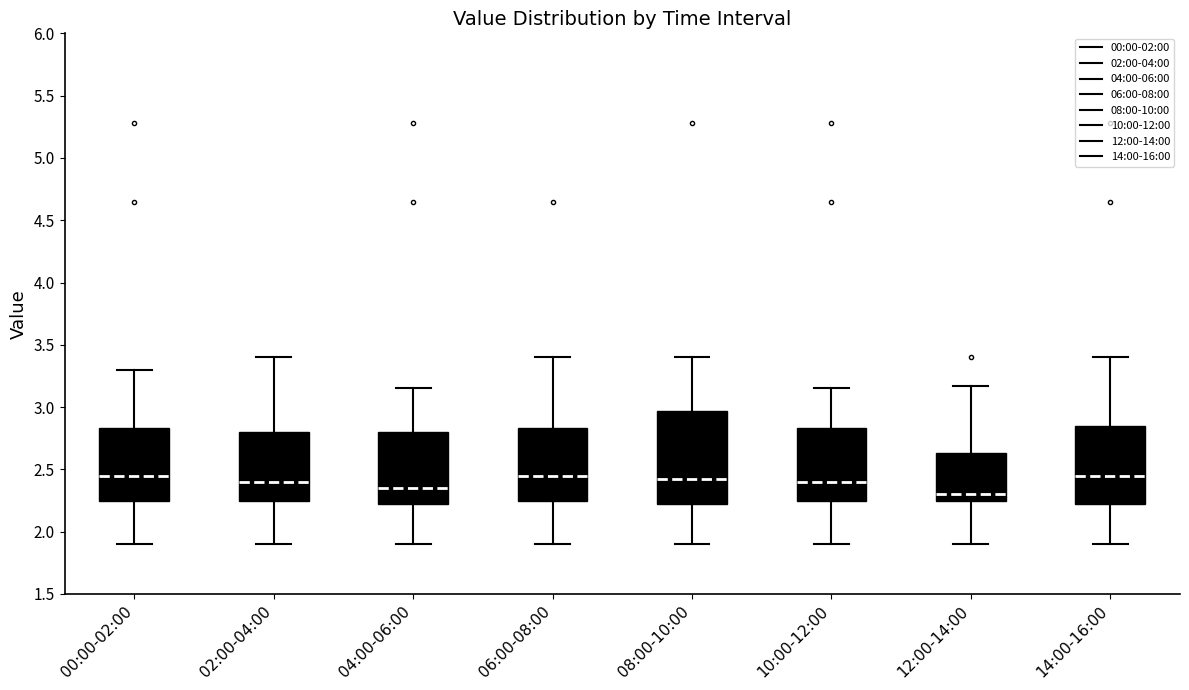

Reading left to right, transcribe this box plot: for each box, give where its median line is, the range the box spans, and where its two whiskers end, as read against the y-axis. The values are not printed on the chart, so give them approximately, as read against the axis.

00:00-02:00: median 2.45, box 2.25 to 2.85, whiskers 1.90 to 3.30
02:00-04:00: median 2.40, box 2.25 to 2.80, whiskers 1.90 to 3.40
04:00-06:00: median 2.35, box 2.20 to 2.80, whiskers 1.90 to 3.15
06:00-08:00: median 2.45, box 2.25 to 2.85, whiskers 1.90 to 3.40
08:00-10:00: median 2.40, box 2.20 to 2.95, whiskers 1.90 to 3.40
10:00-12:00: median 2.40, box 2.25 to 2.85, whiskers 1.90 to 3.15
12:00-14:00: median 2.30, box 2.25 to 2.65, whiskers 1.90 to 3.15
14:00-16:00: median 2.45, box 2.20 to 2.85, whiskers 1.90 to 3.40